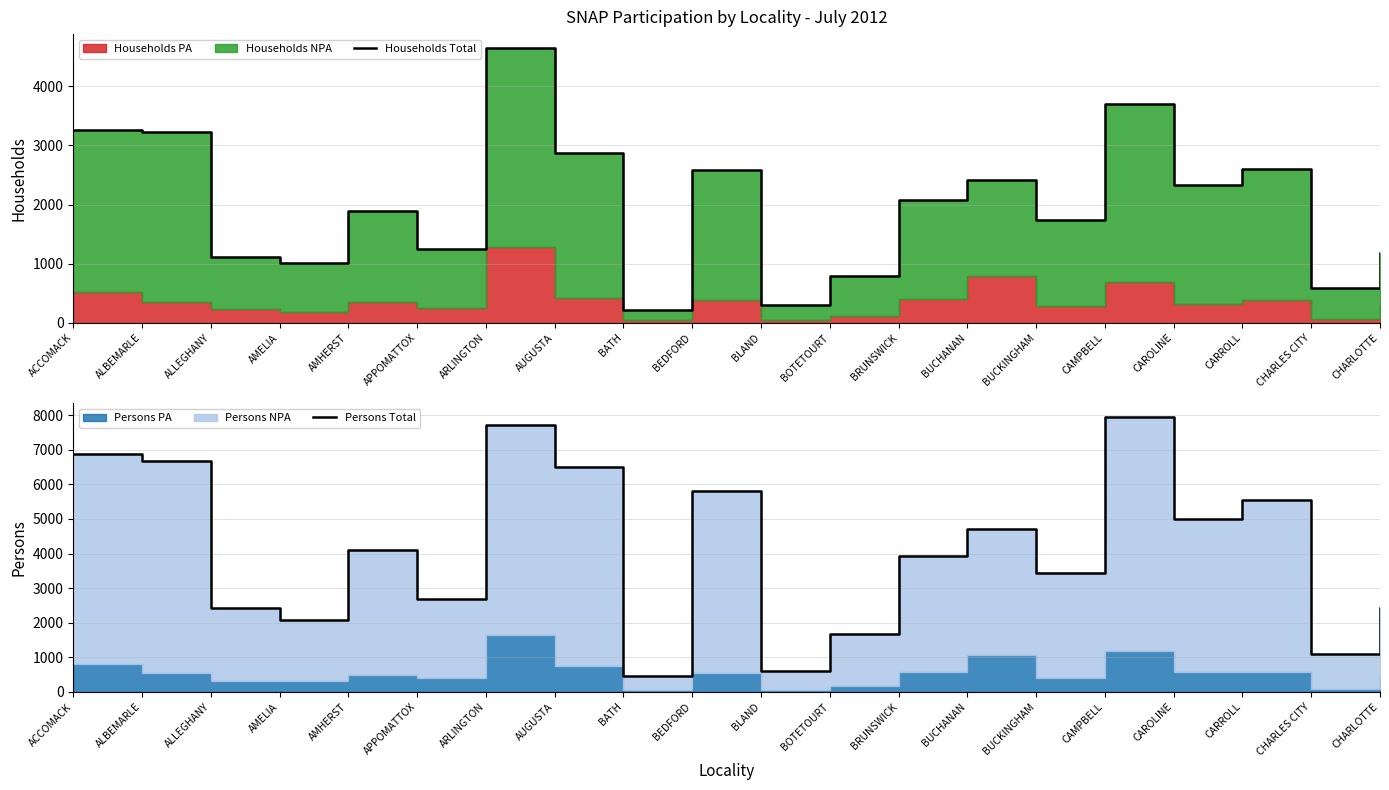

Reading left to right, list all the values displayed in this chart.

Households Total: 3257	3226	1111	1005	1892	1240	4650	2879	213	2581	293	787	2082	2423	1730	3701	2331	2603	588	1174
Persons Total: 6885	6687	2422	2093	4097	2698	7717	6498	449	5809	607	1668	3925	4703	3426	7948	5012	5550	1092	2441